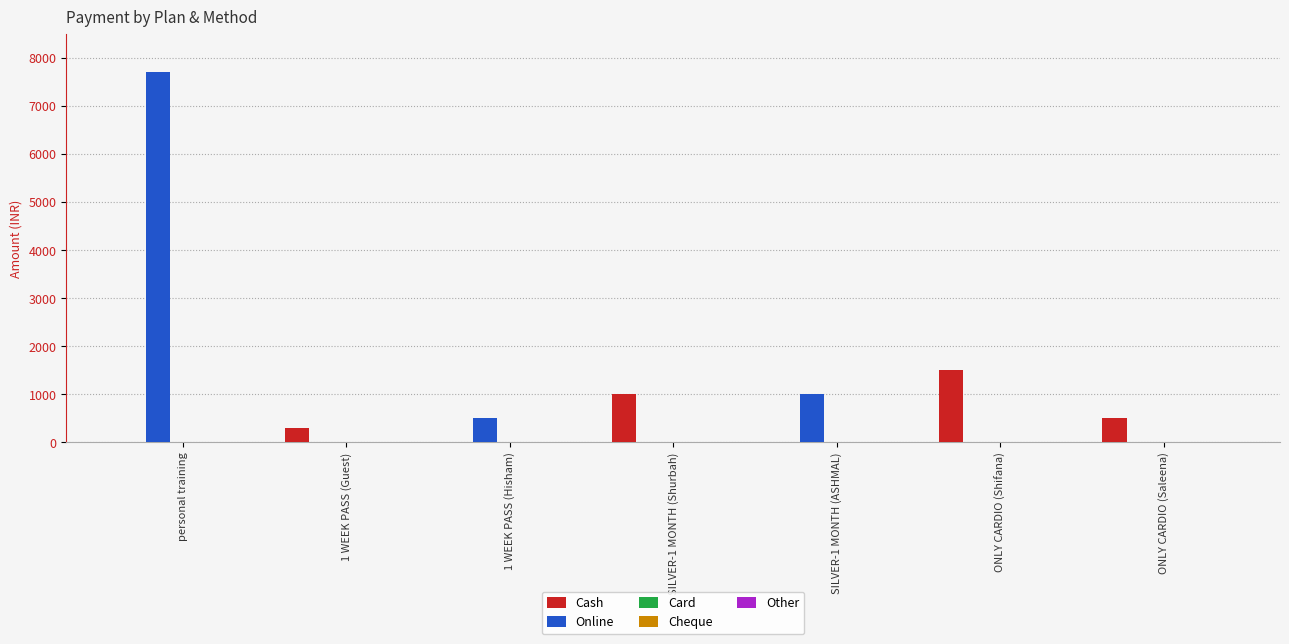

Which series changed the most between personal training and SILVER-1 MONTH (ASHMAL)?

Online